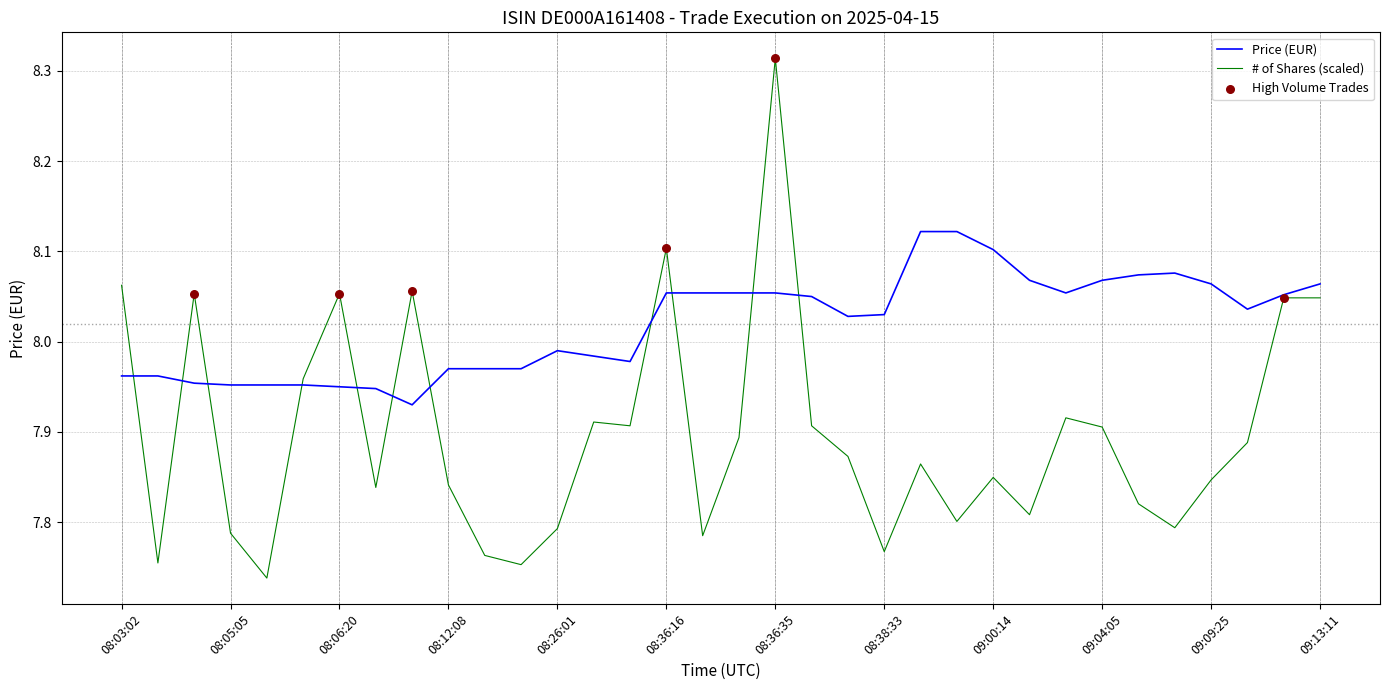

List the series in order of their overall mean, lowest first.

# of Shares (scaled), Price (EUR)